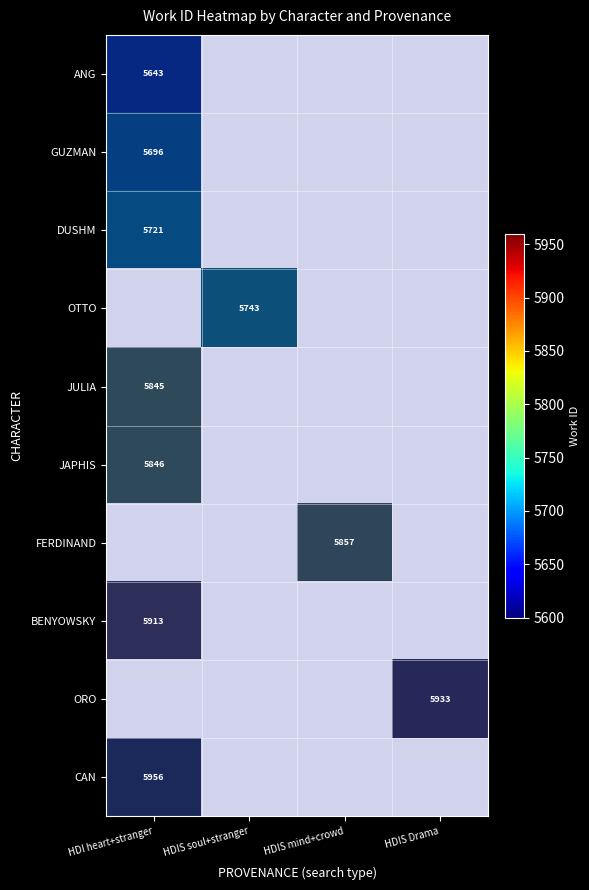

At which label does ORO reach its peak?

HDI heart+stranger